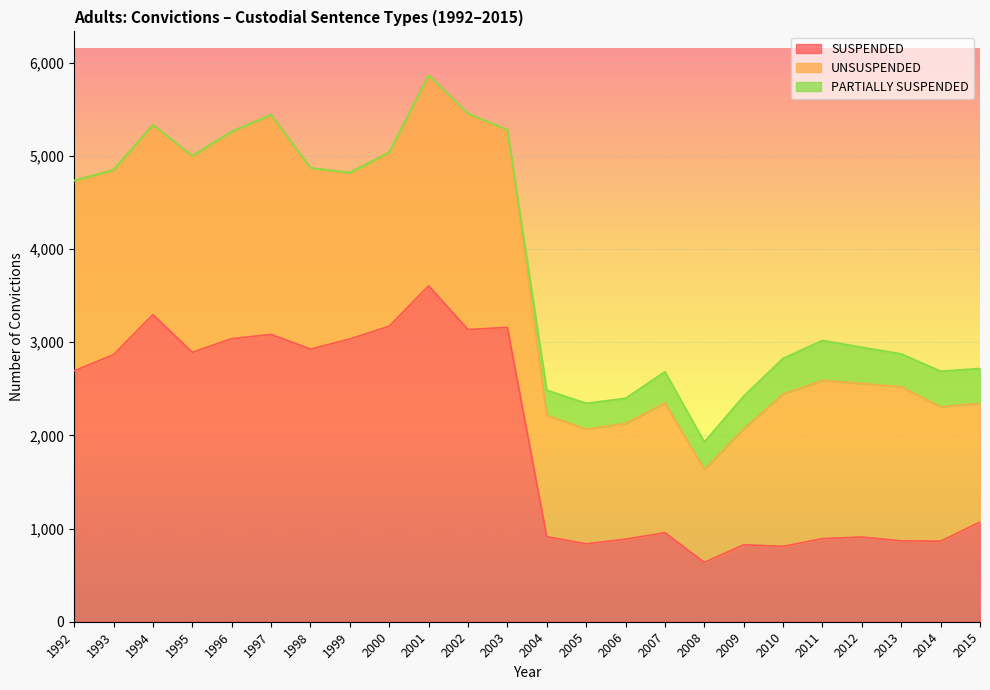

Rank the series at 1997 from lowest to highest value.

PARTIALLY SUSPENDED, UNSUSPENDED, SUSPENDED